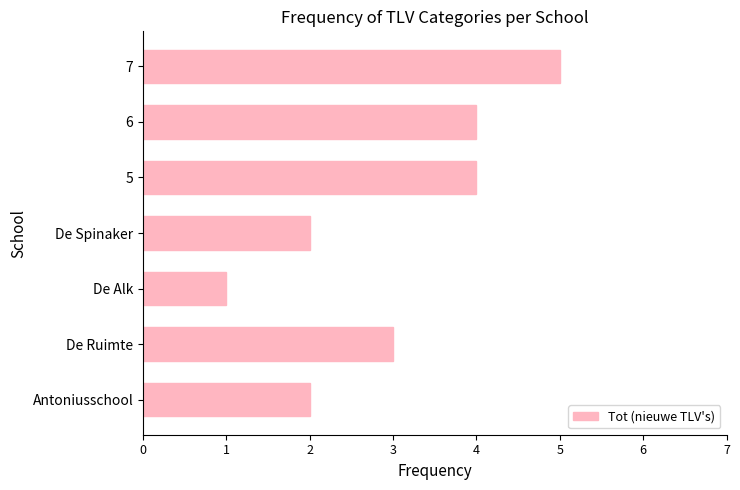

What is the change in value from Antoniusschool to 6?

+2